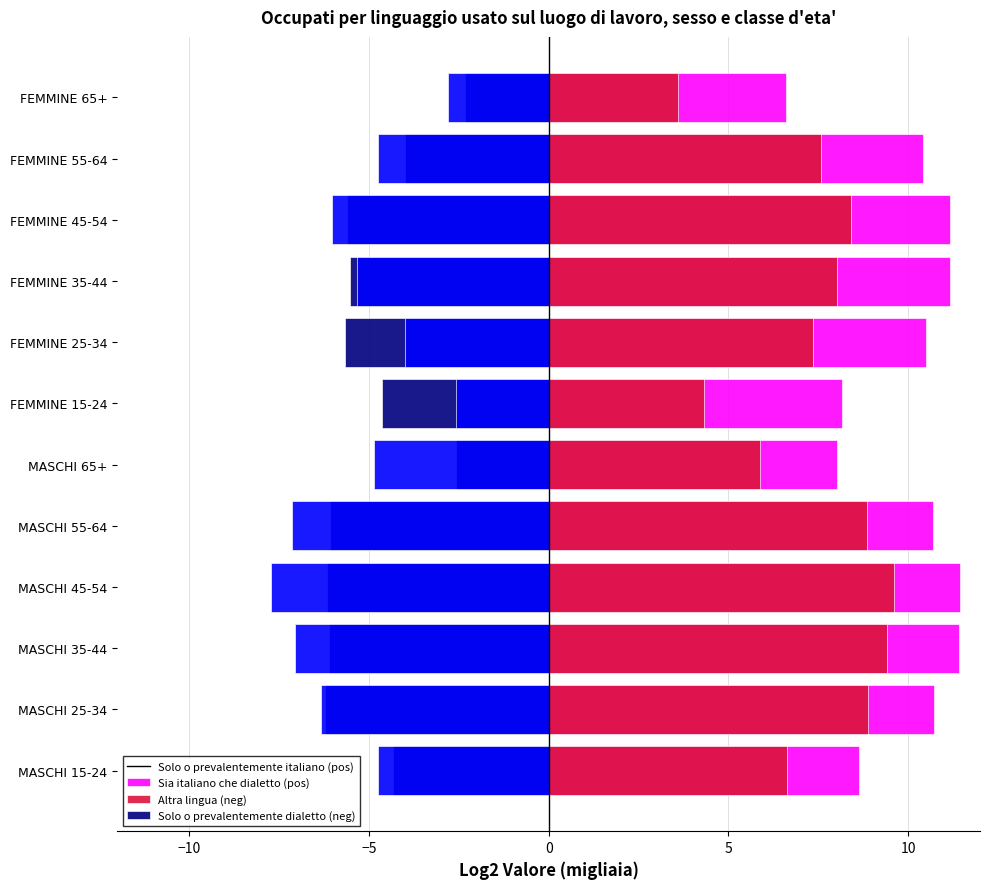

What are all the series names shown in the legend?

Solo o prevalentemente italiano, Sia italiano che dialetto, Altra lingua, Solo o prevalentemente dialetto